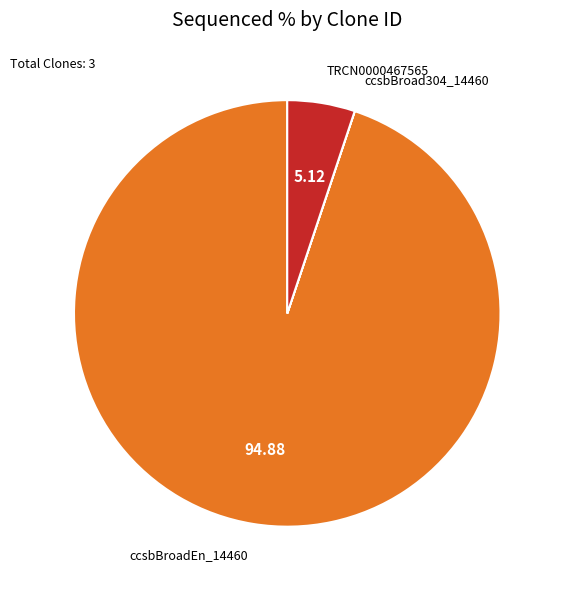

Does any single category account for the majority?

Yes